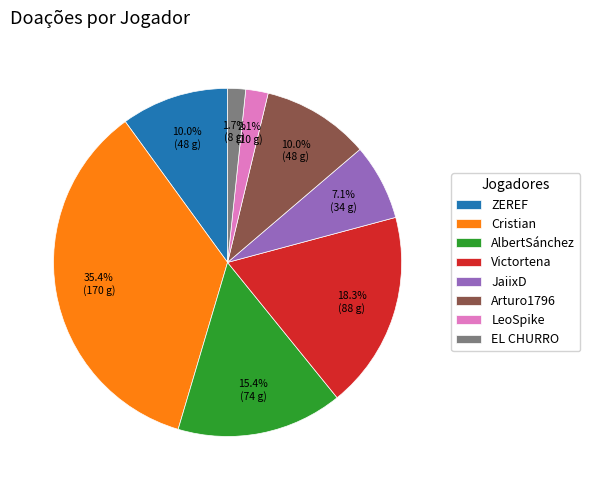

Which slice is the largest?

Cristian